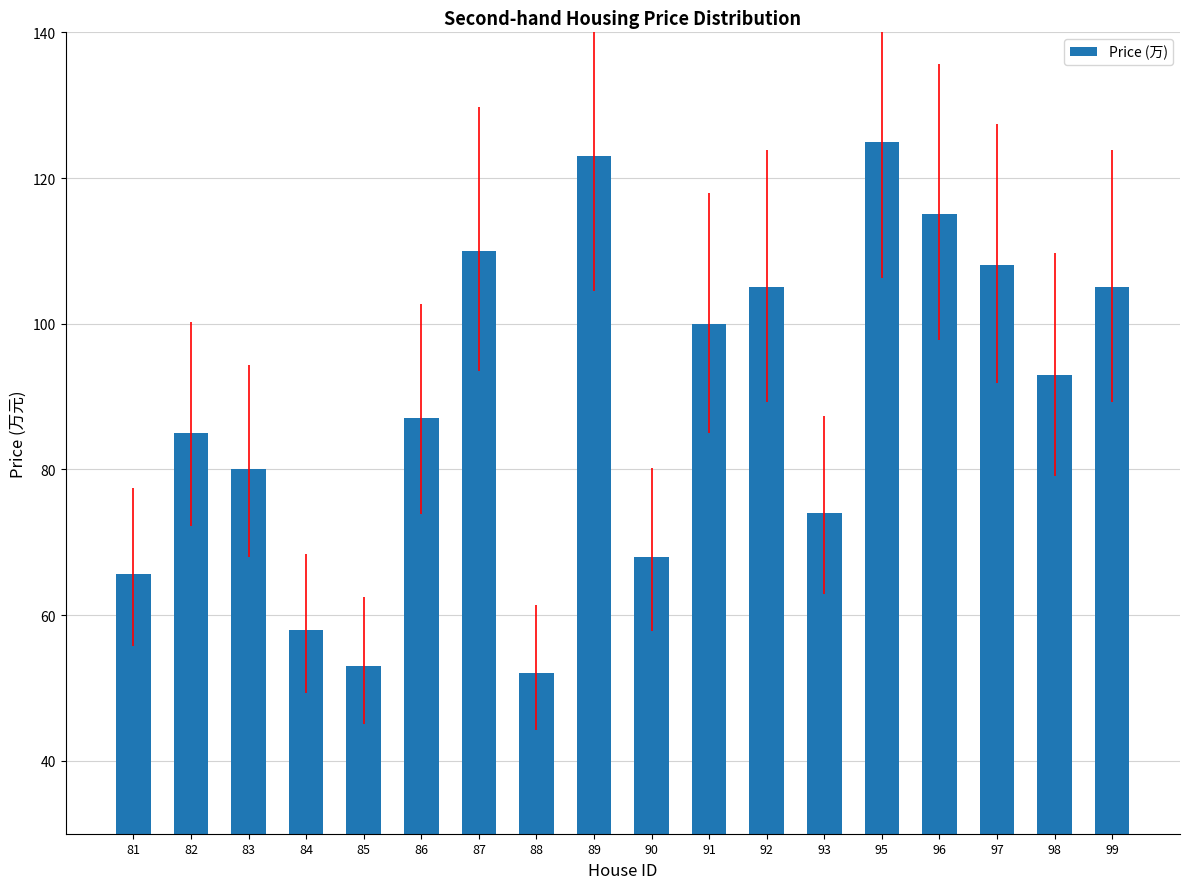

Which category has the highest value across all series?

95